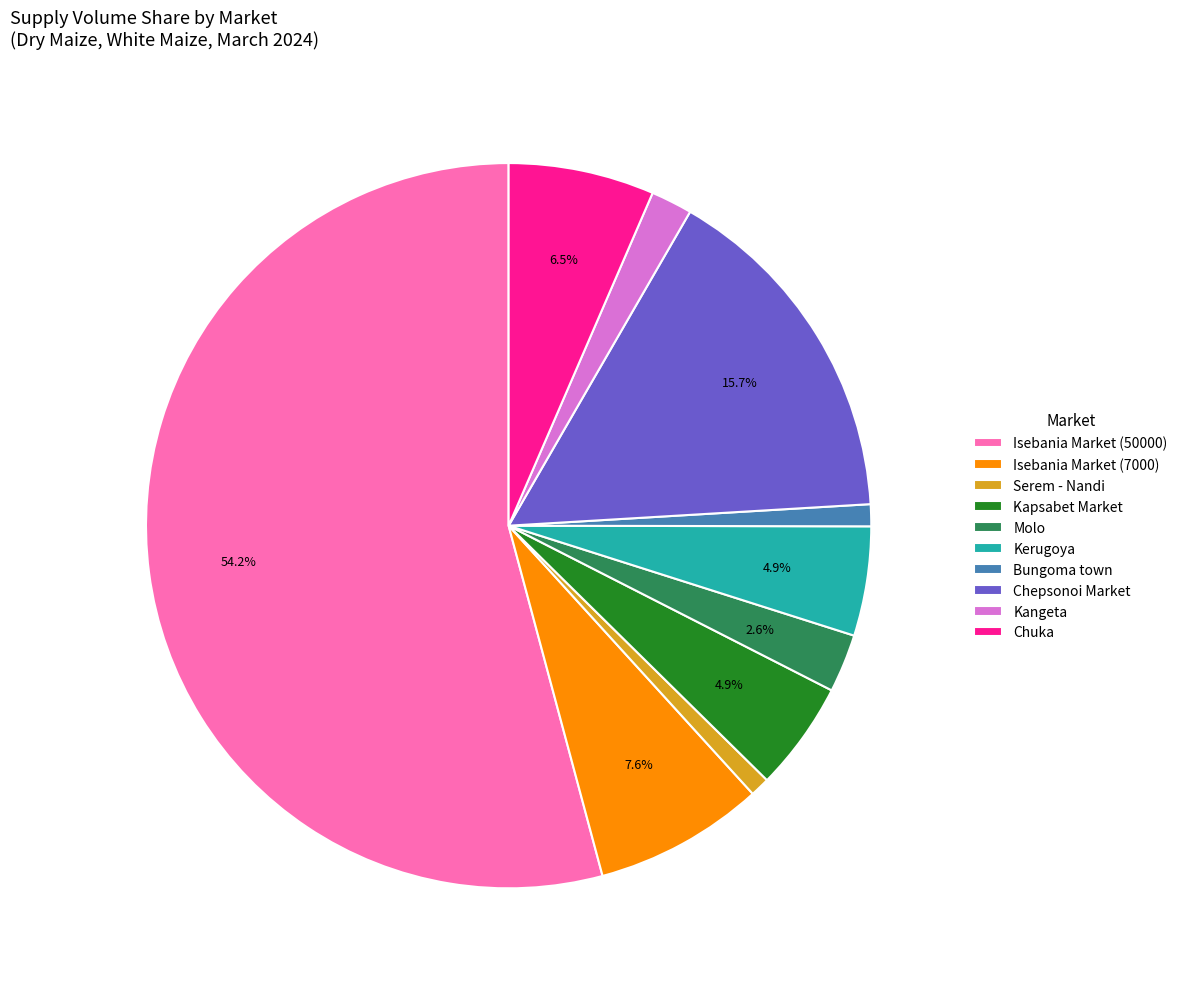

Is there a majority slice in this chart?

Yes